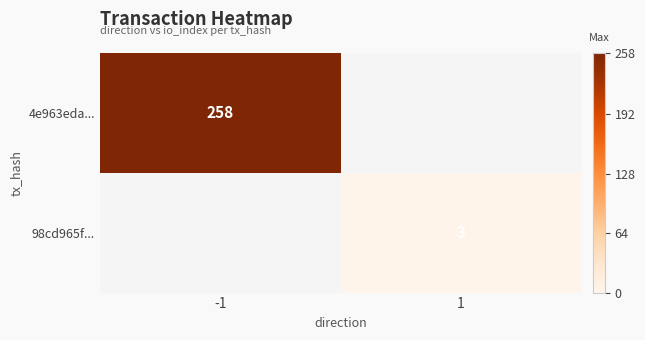

Is it true that 98cd965f... equals 4 at 1?

False